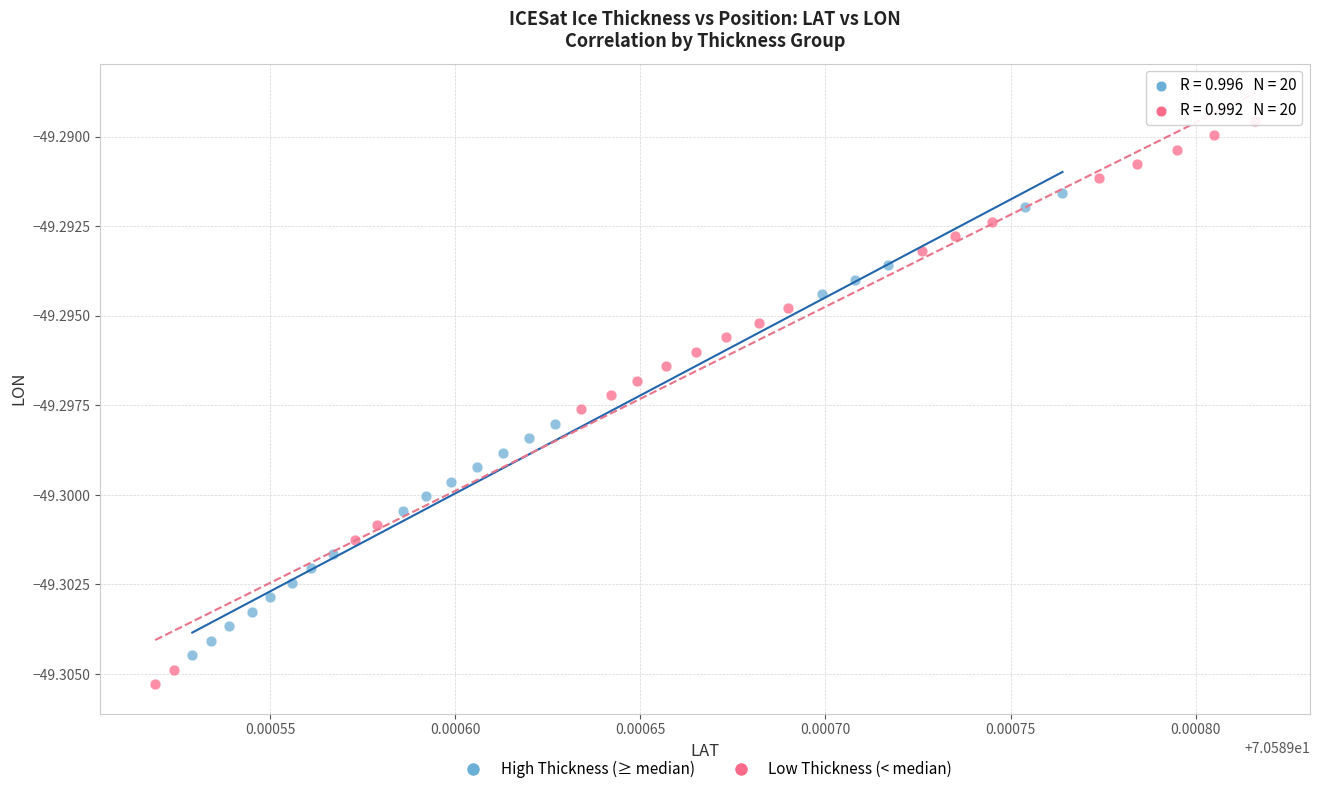

Which series has the largest Y range (max minus min)?

Low Thickness (< median)